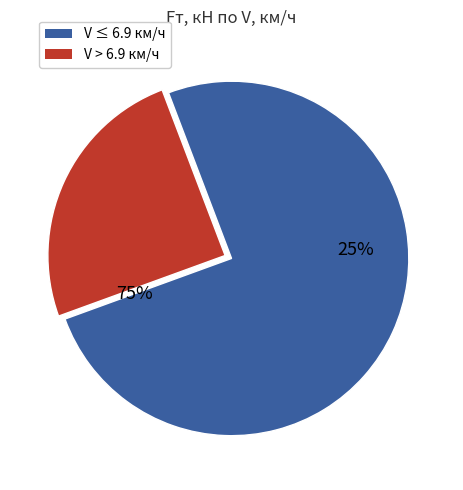

Does 17.3 account for over 50% of the chart?

No